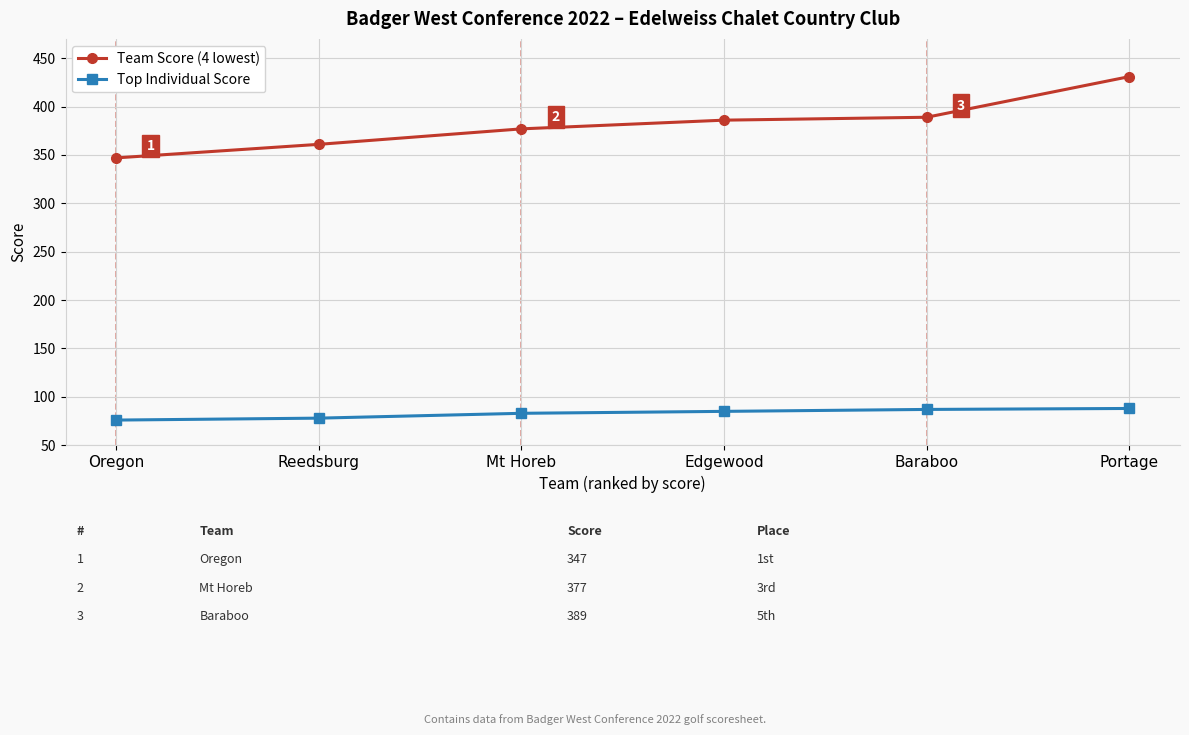

Which series has the largest total across all categories?

Team Score (4 lowest)